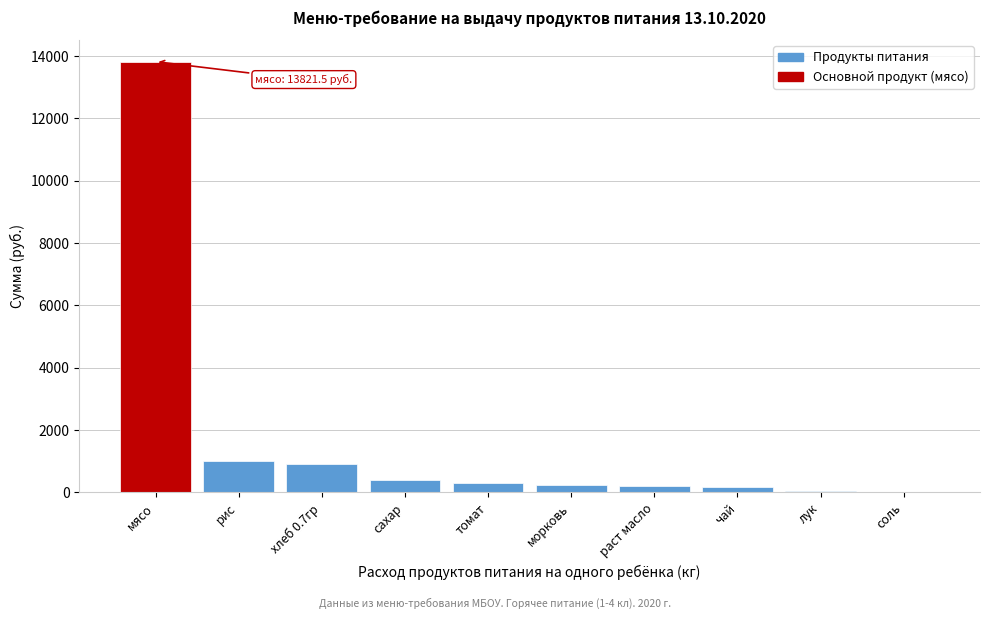

Which label corresponds to the largest value in the chart?

мясо